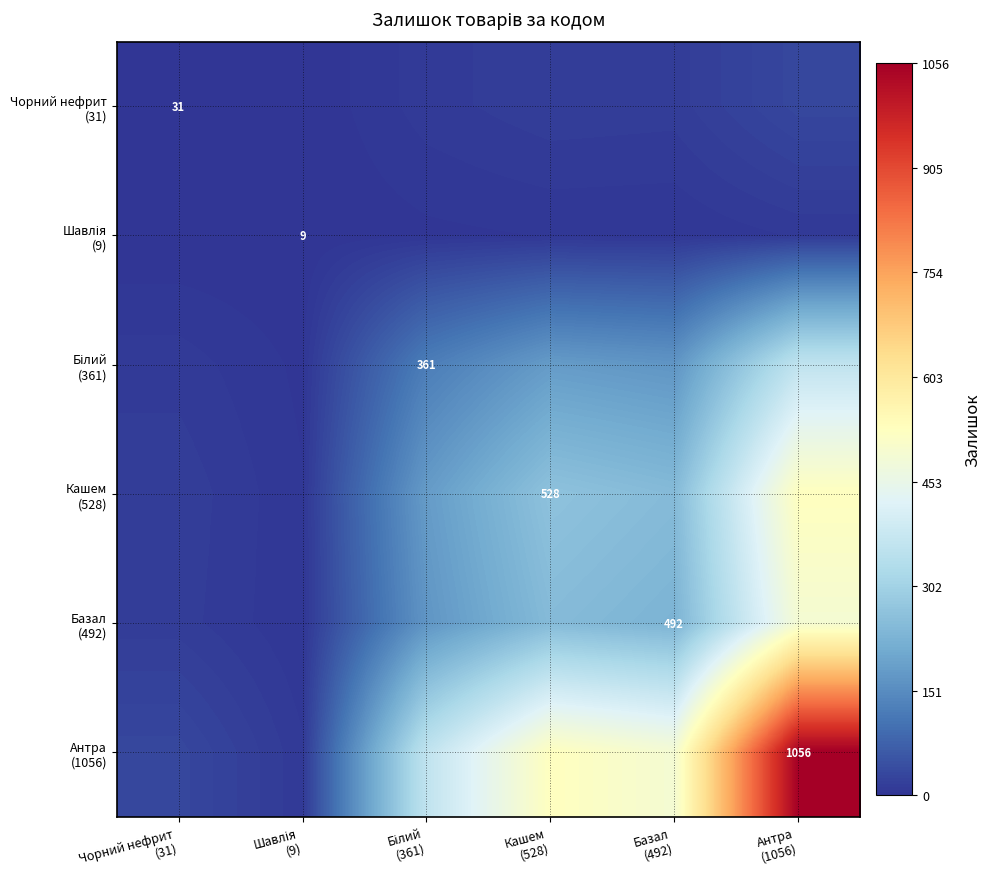

What is the sum of the Кашем (528) values at Кашем (528) and Базал (492)?

510.0